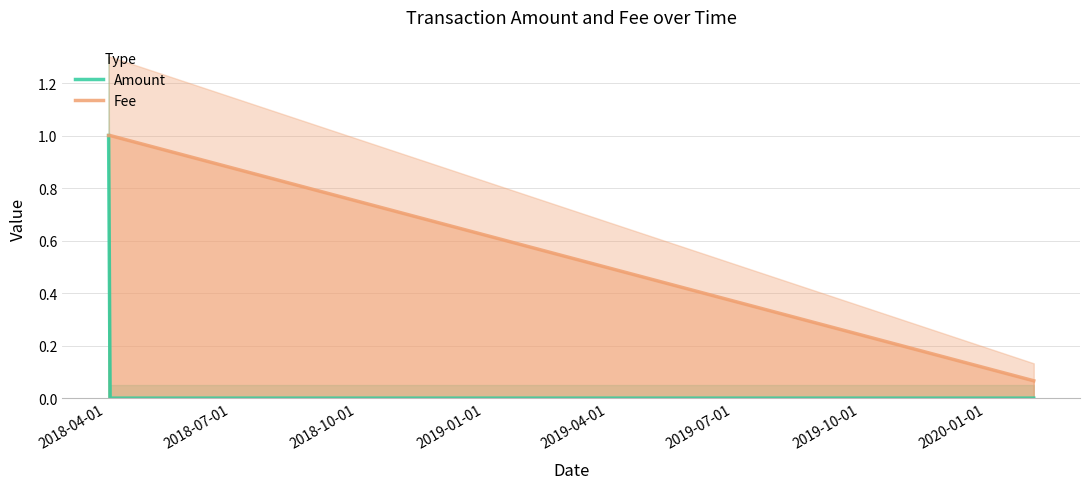

What are all the series names shown in the legend?

Amount, Fee